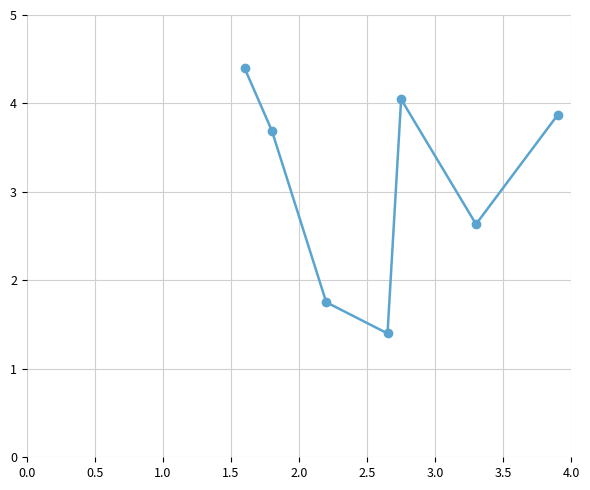

How many categories are shown in the chart?

7